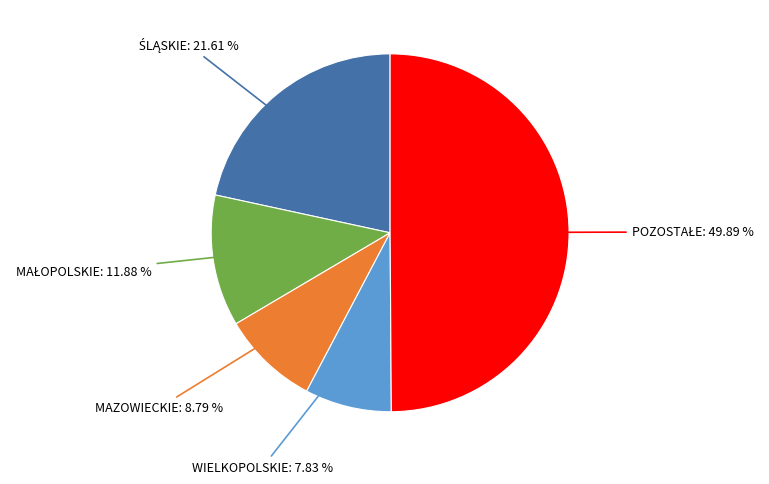

How many slices are in this pie chart?

5